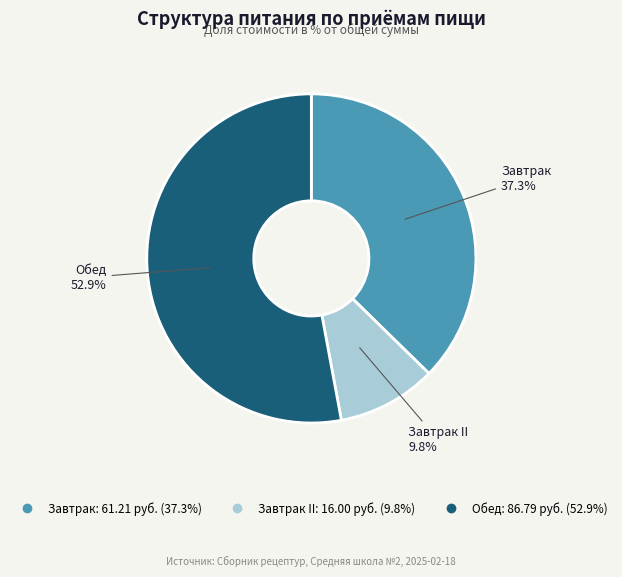

Does any single category account for the majority?

Yes